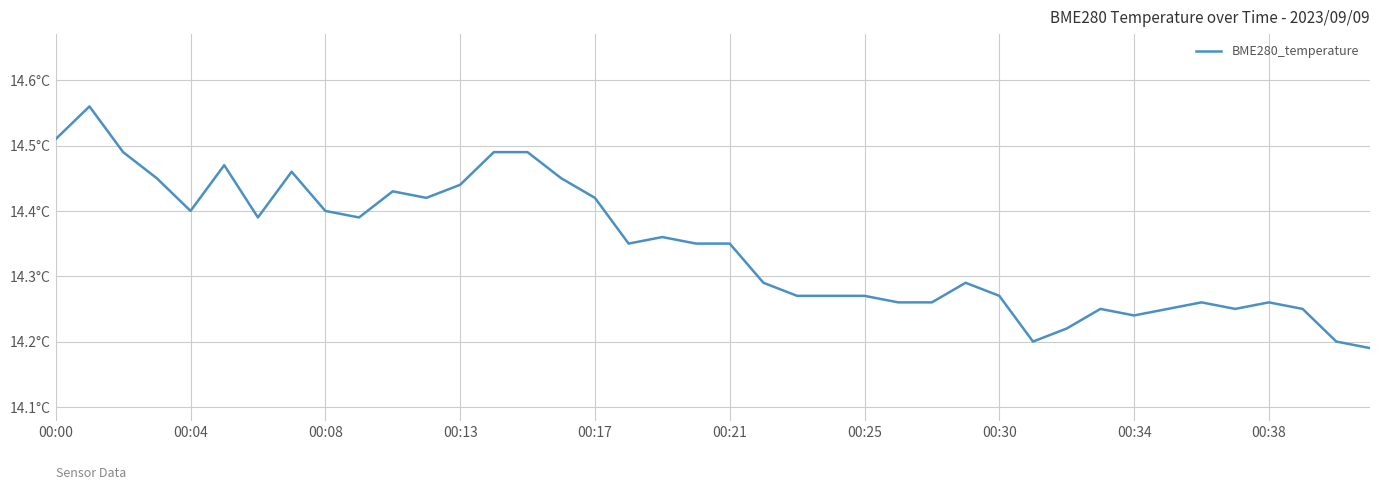

What is the smallest value displayed?

14.2